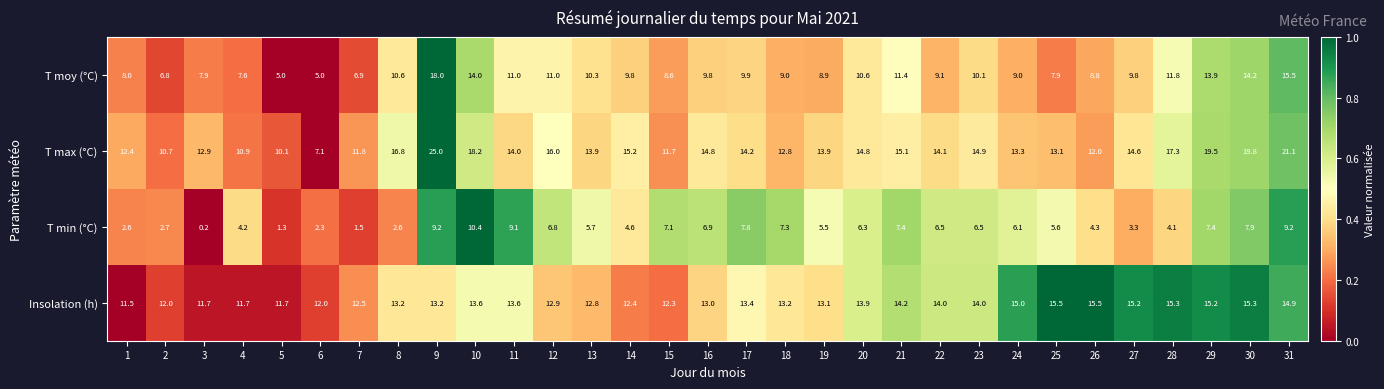

Rank the series by their maximum value, from lowest to highest.

T min (°C), Insolation (h), T moy (°C), T max (°C)